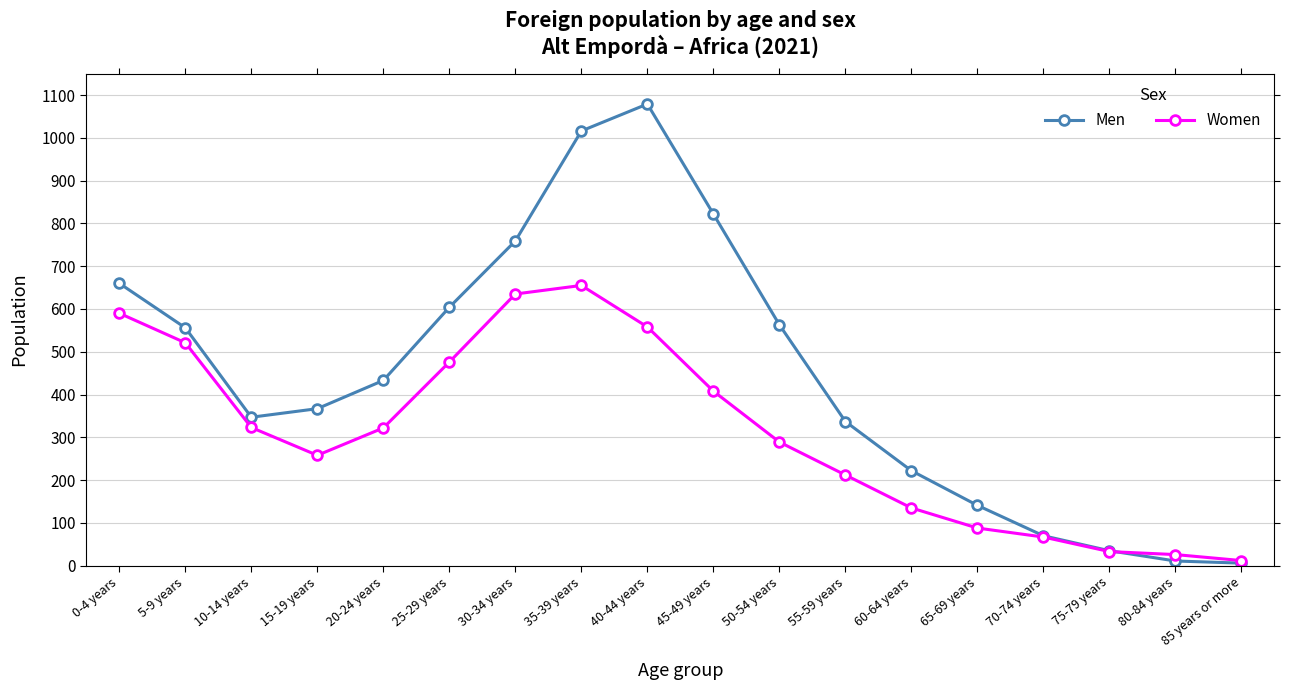

Is the value of Men at 50-54 years greater than the value of Women at 60-64 years?

Yes